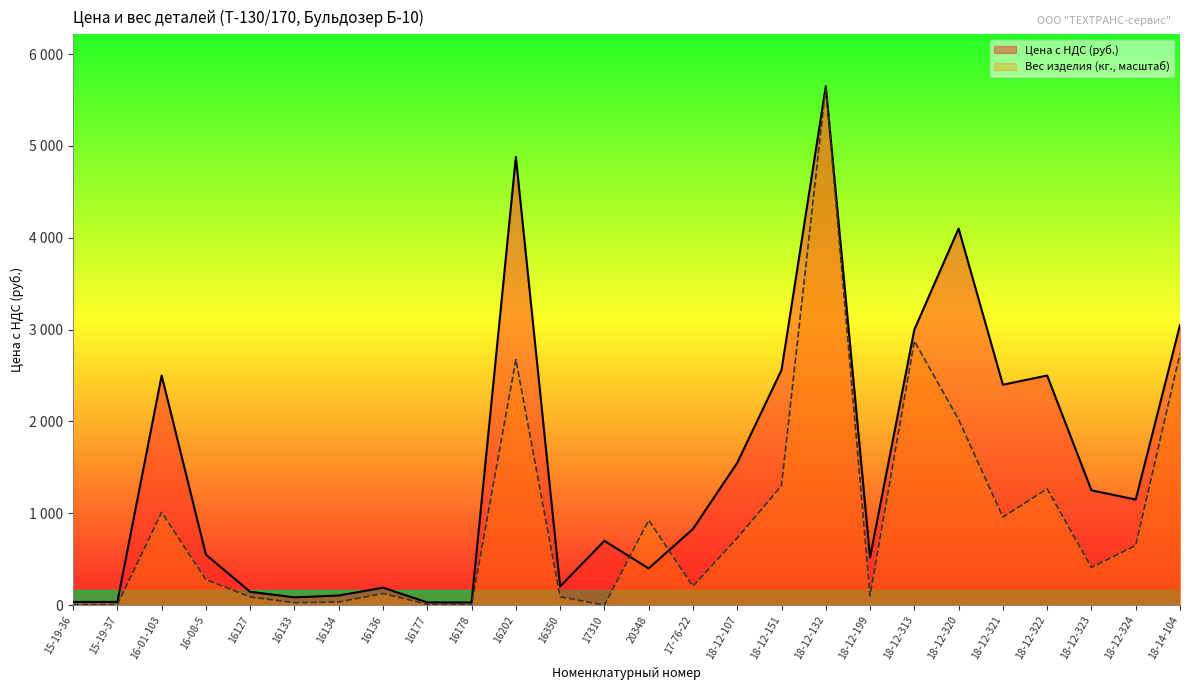

List the series in order of their peak value, highest first.

Цена с НДС (руб.), Вес изделия (кг.)